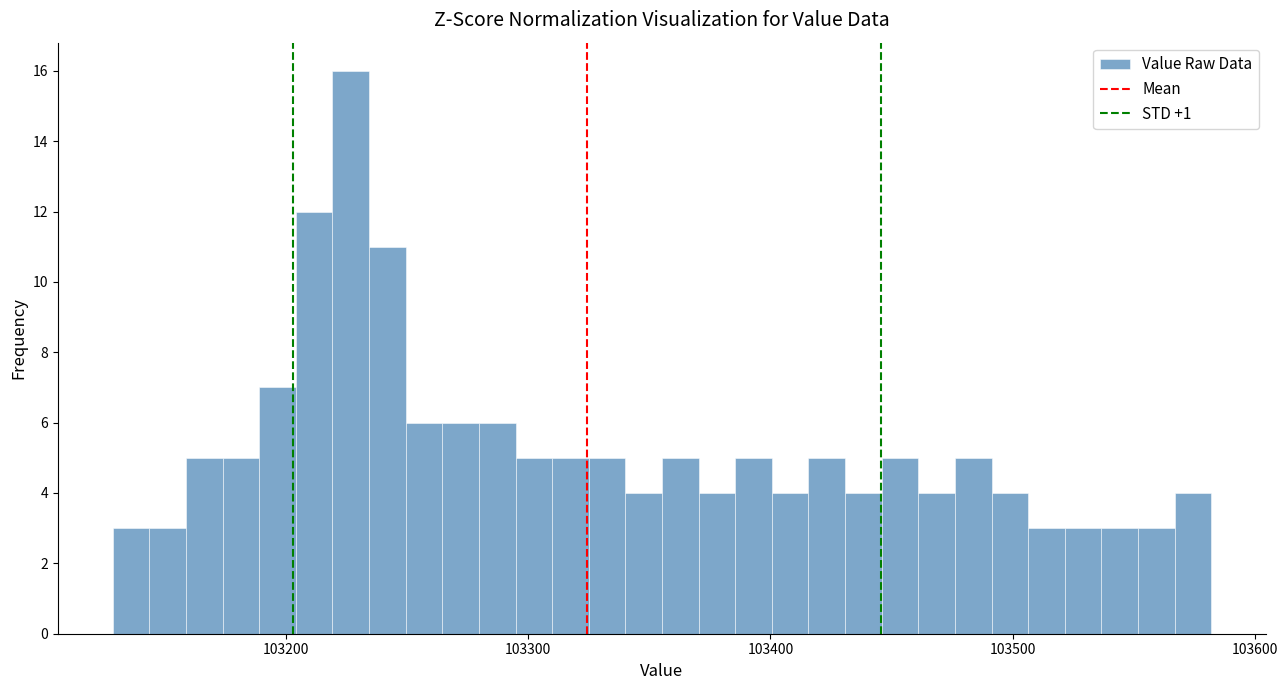

Read against the x-axis, roughly where is the centre of the tallest bar?

103230